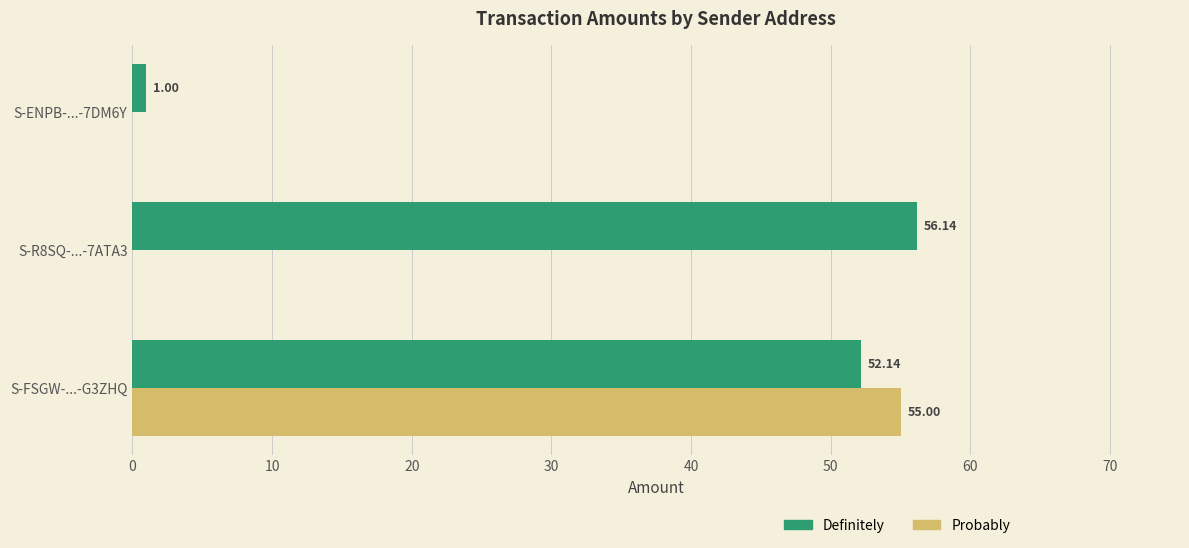

What is the greatest value displayed?

56.1